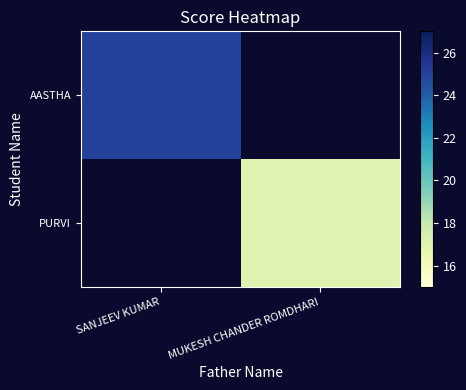

At how many categories does at least one series exceed 24?

1